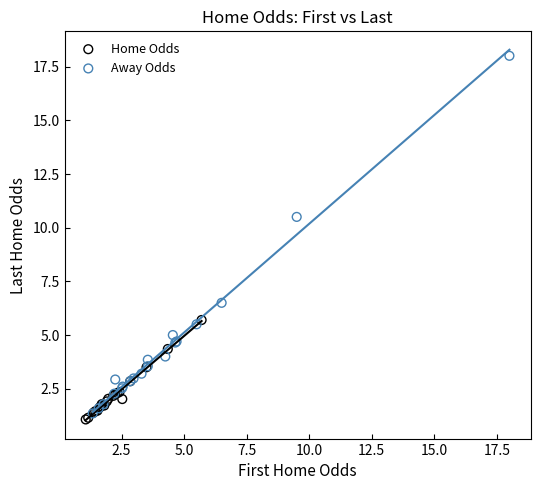

Which series reaches the maximum Y coordinate?

Away Odds